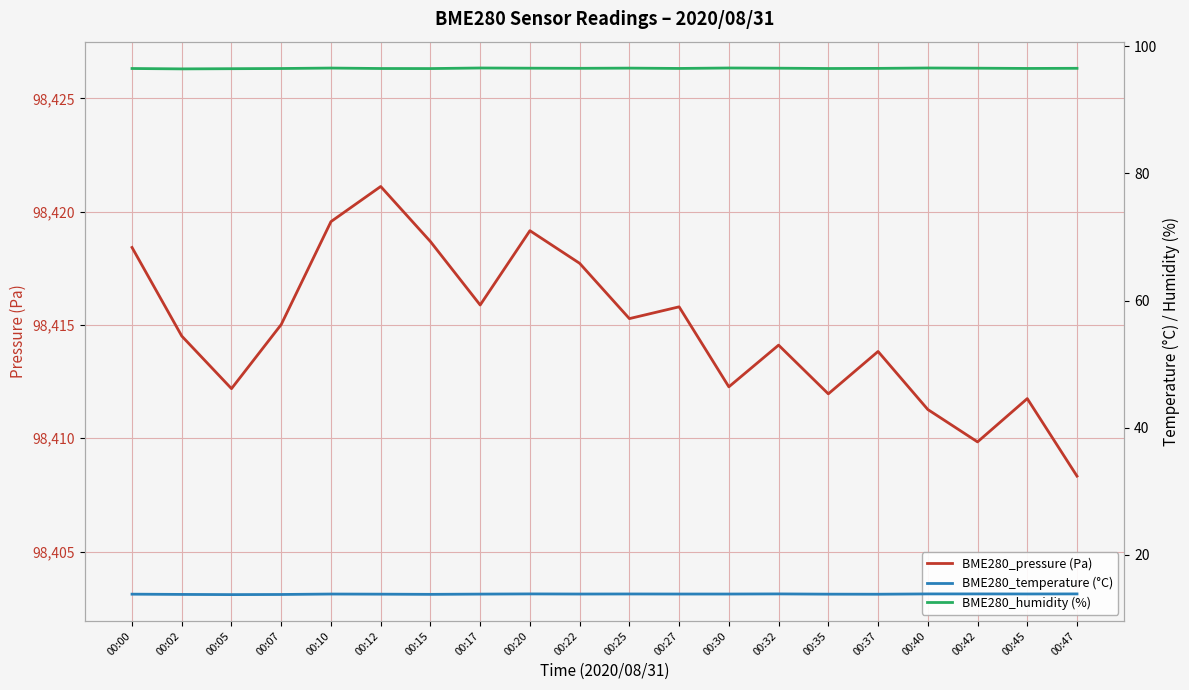

Where is the first local minimum for BME280_temperature (°C)?

00:05